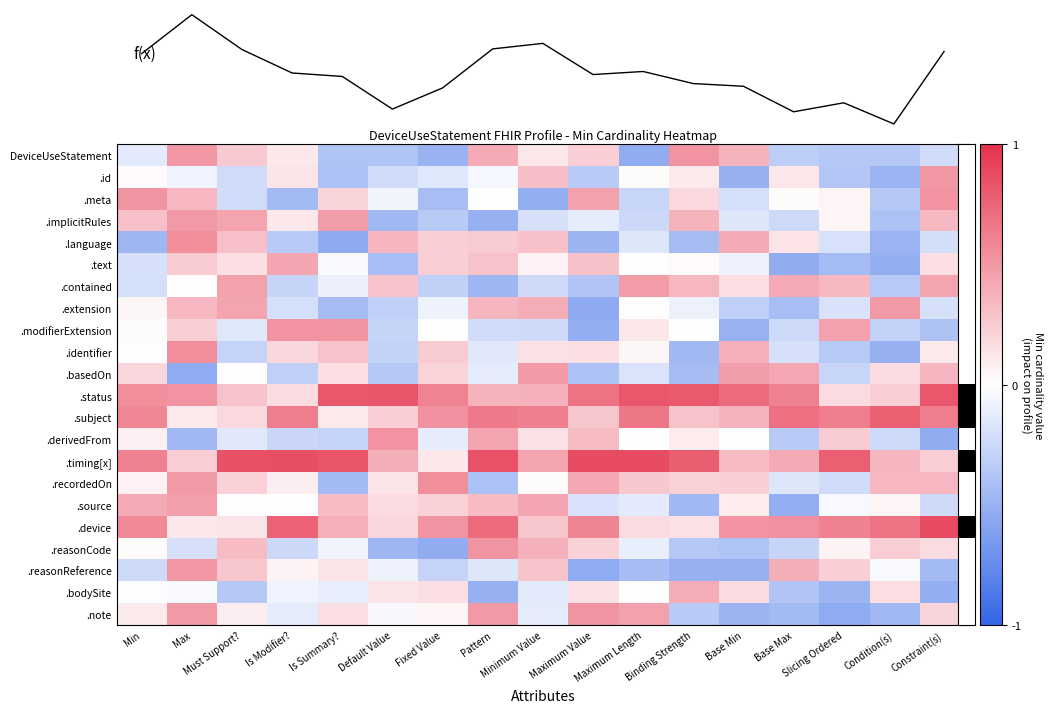

What is the difference between the second highest and second lowest values in the .source series?

0.9